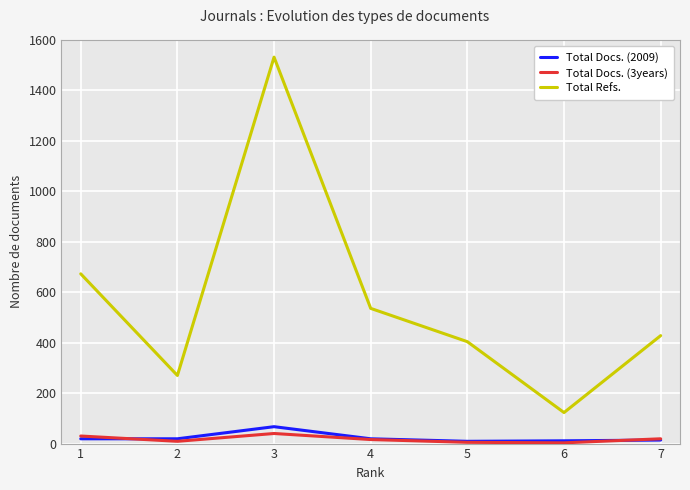

What is the difference between the maximum and minimum values in the Total Refs. series?

1409